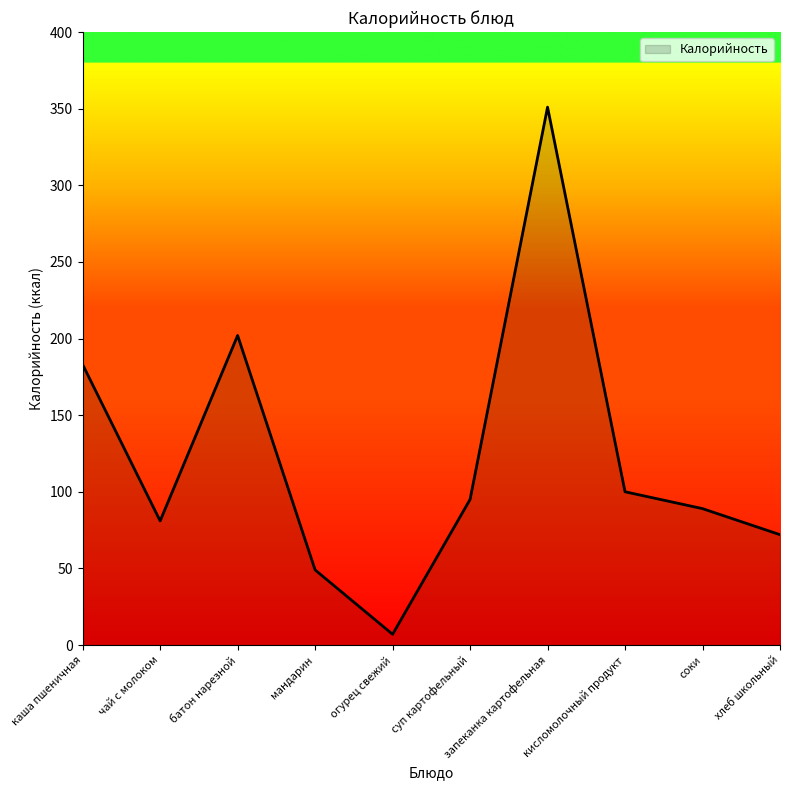

What is the difference between the maximum and minimum values?

344